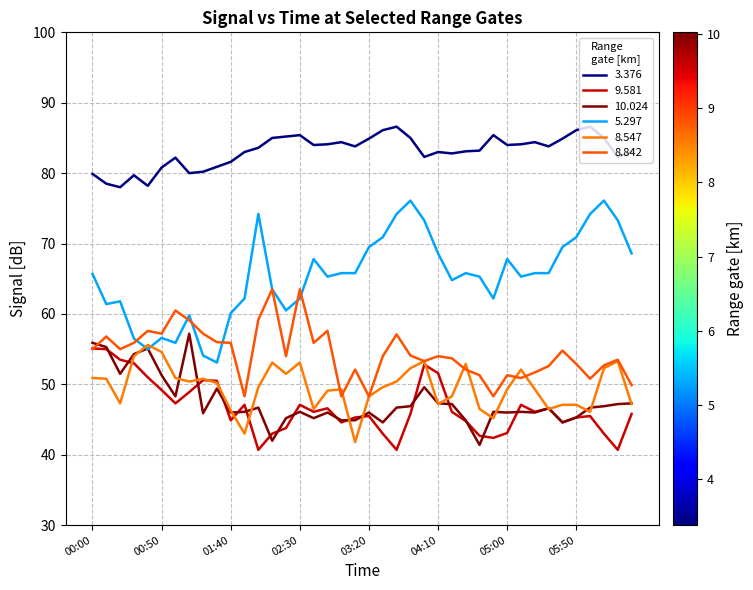

What is the greatest value displayed?

86.6